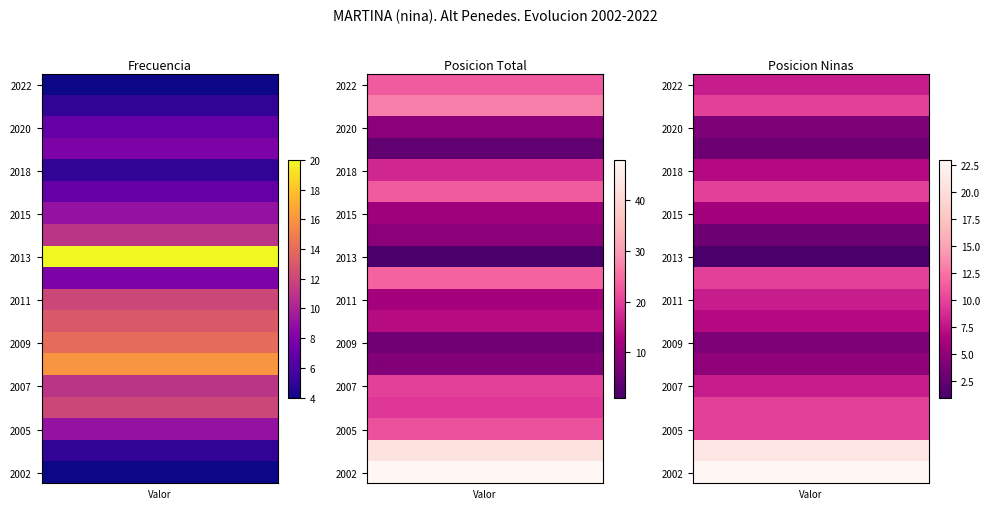

What is the sum of all Posicion_Ninas values?

158